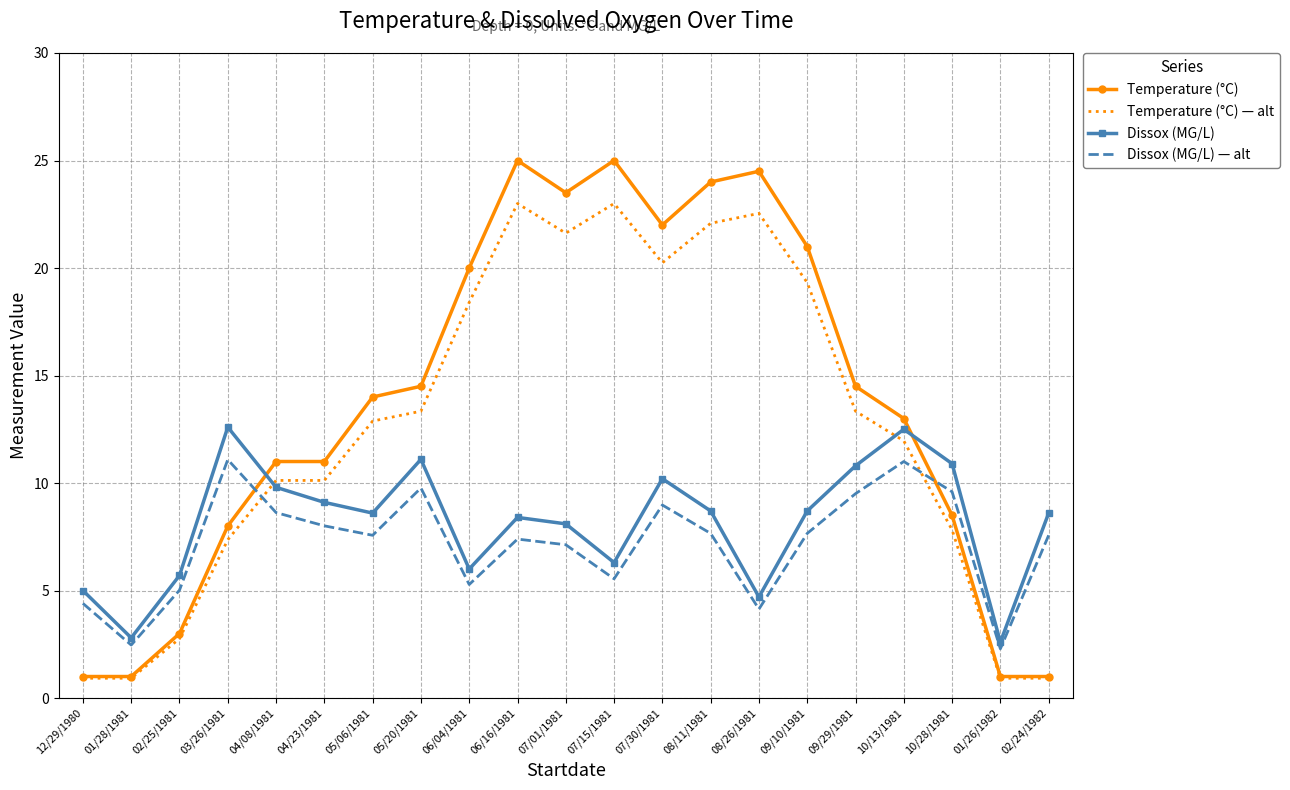

What is the difference between the Temperature (°C) values at 07/15/1981 and 01/28/1981?

24.0